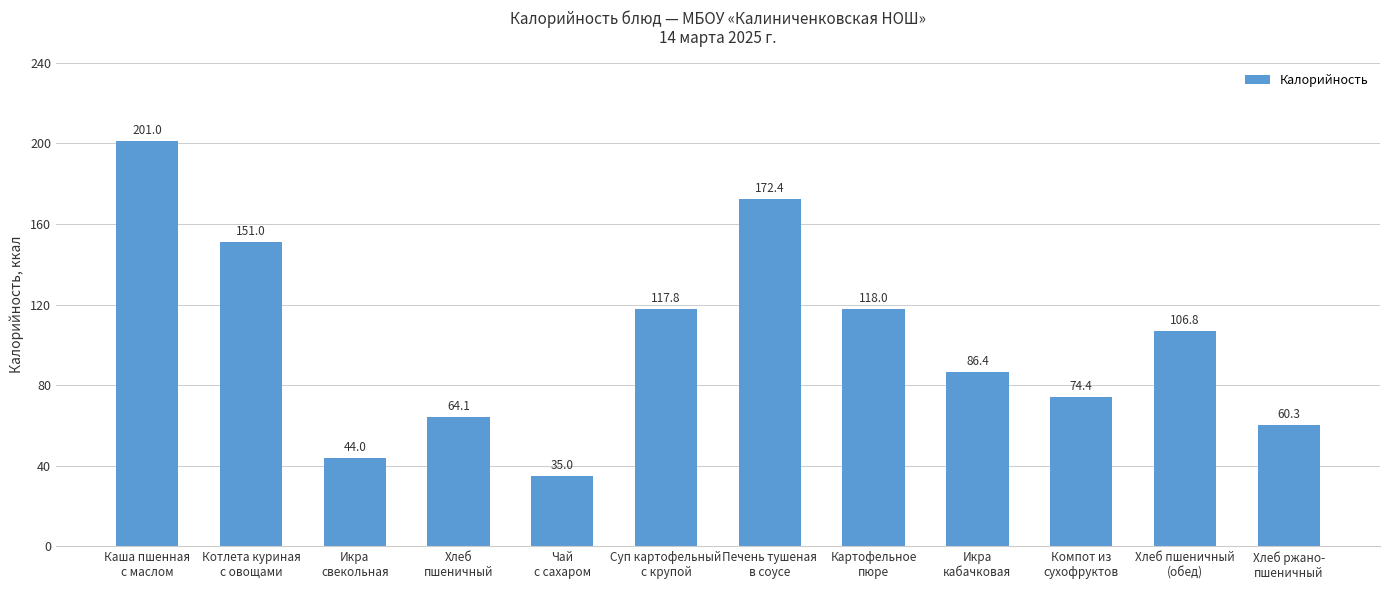

Reading left to right, transcribe all the data shown in this chart.

Каша пшенная
с маслом=201.0	Котлета куриная
с овощами=151.0	Икра
свекольная=44.0	Хлеб
пшеничный=64.1	Чай
с сахаром=35.0	Суп картофельный
с крупой=117.8	Печень тушеная
в соусе=172.4	Картофельное
пюре=118.0	Икра
кабачковая=86.4	Компот из
сухофруктов=74.4	Хлеб пшеничный
(обед)=106.8	Хлеб ржано-
пшеничный=60.3